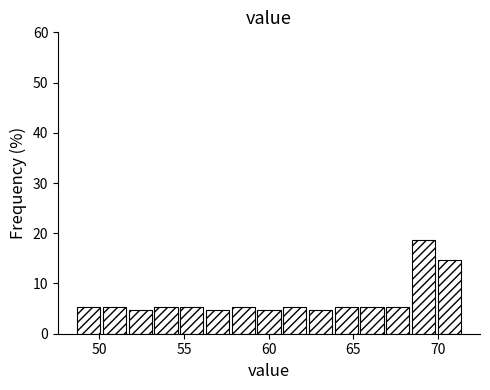

Around what value on the x-axis is the tallest bar? Give the approximate position of its centre, as read against the axis.

69.0